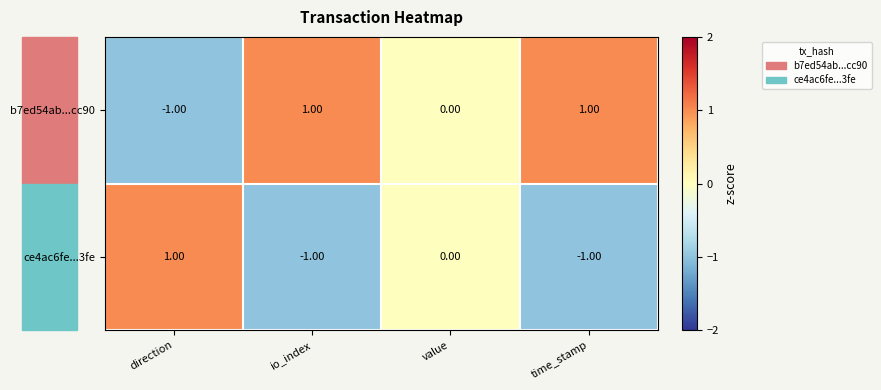

Rank the series by their average value, from highest to lowest.

b7ed54ab...cc90, ce4ac6fe...3fe